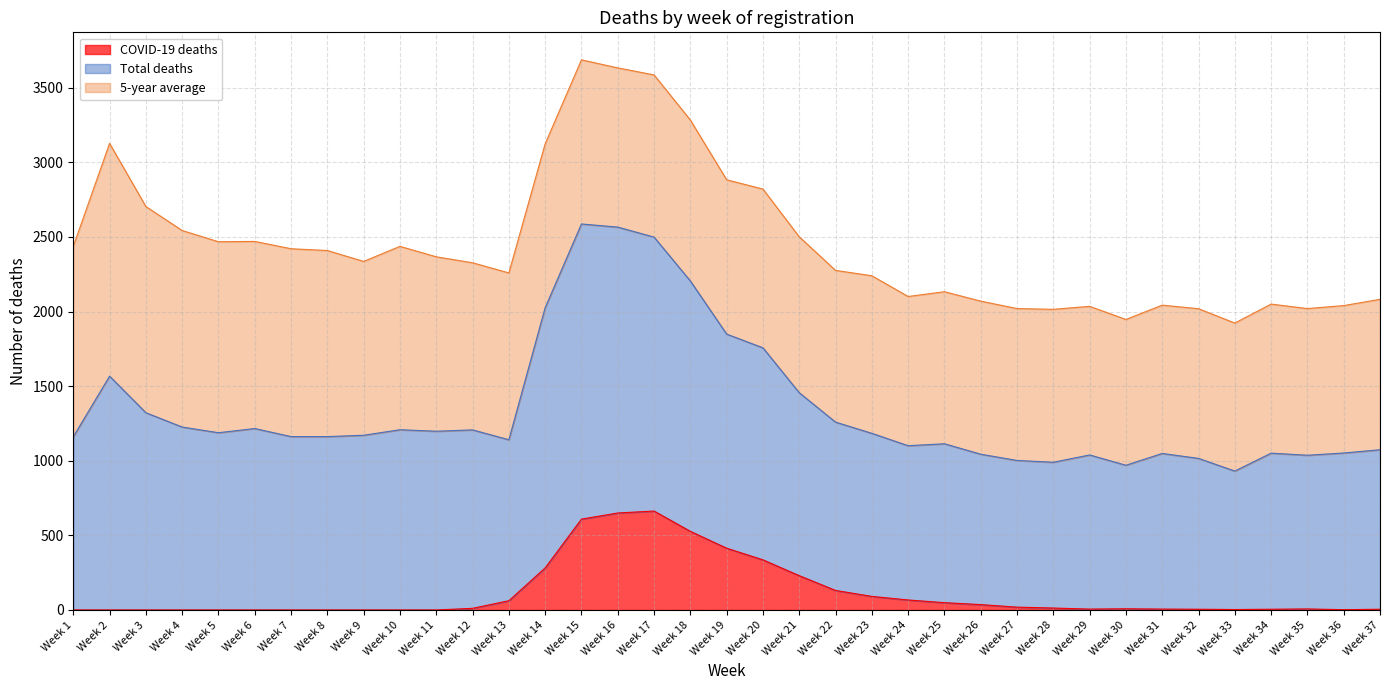

True or false: COVID-19 deaths and Total deaths cross at least once.

False